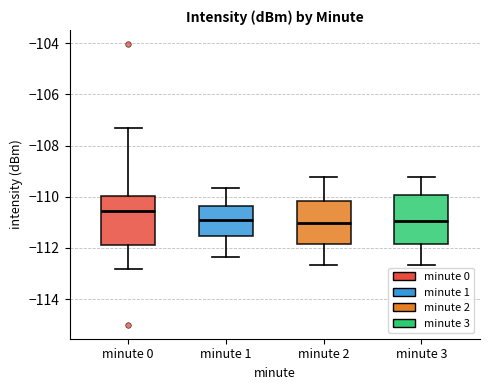

Reading left to right, transcribe this box plot: for each box, give where its median line is, the range the box spans, and where its two whiskers end, as read against the y-axis. The values are not printed on the chart, so give them approximately, as read against the axis.

minute 0: median -110.6, box -111.8 to -110.0, whiskers -112.8 to -107.4
minute 1: median -111.0, box -111.6 to -110.4, whiskers -112.4 to -109.6
minute 2: median -111.0, box -111.8 to -110.2, whiskers -112.6 to -109.2
minute 3: median -111.0, box -111.8 to -110.0, whiskers -112.6 to -109.2